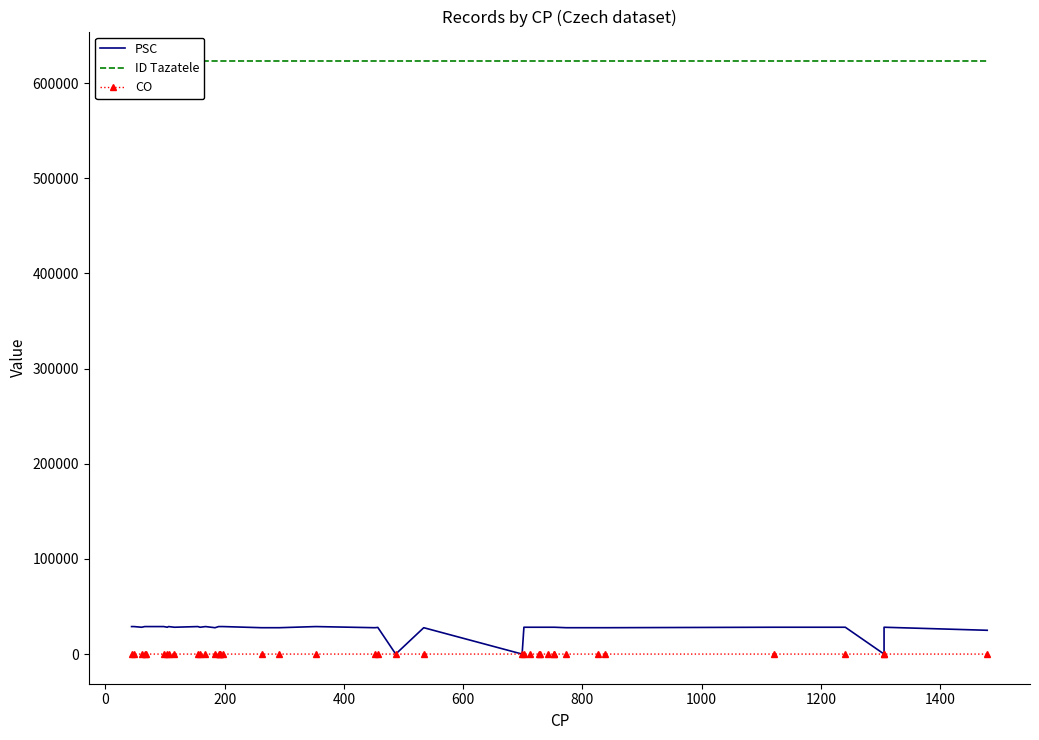

After their last crossing, which series has the higher values: PSC or CO?

PSC